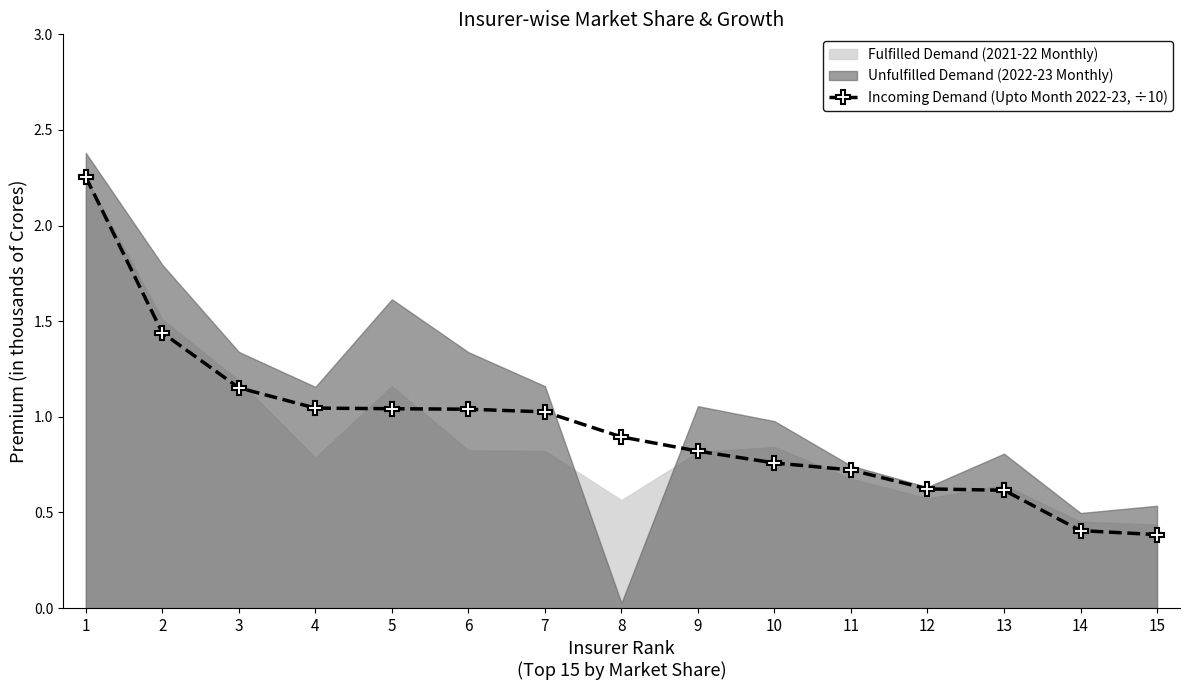

Which category has the lowest value across all series?

15